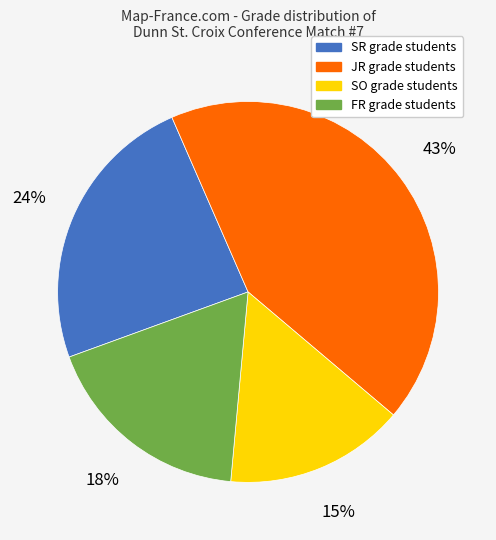

To the nearest percent, what is the average slice percentage?

25%